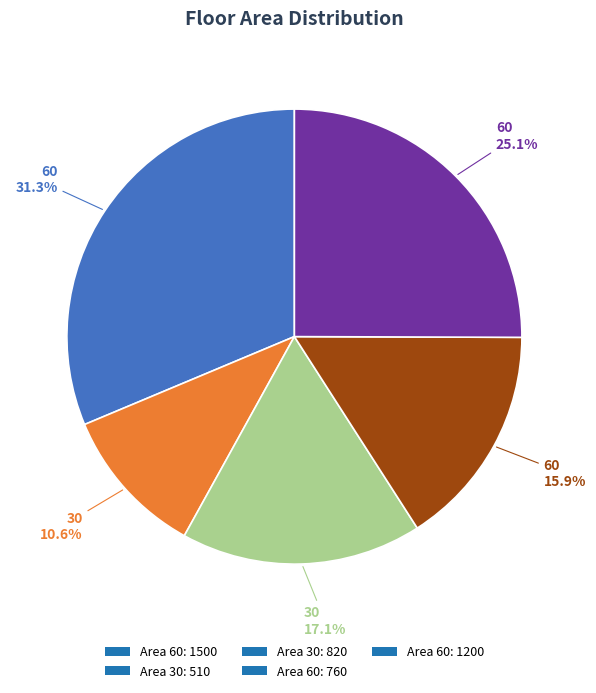

How many segments does this pie chart have?

5